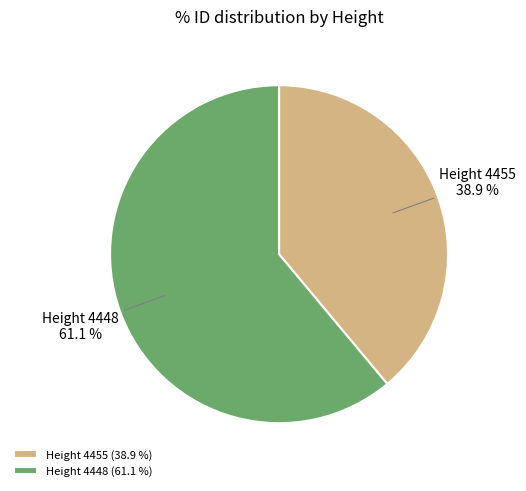

Which slice is the smallest?

Height 4455 (38.9 %)